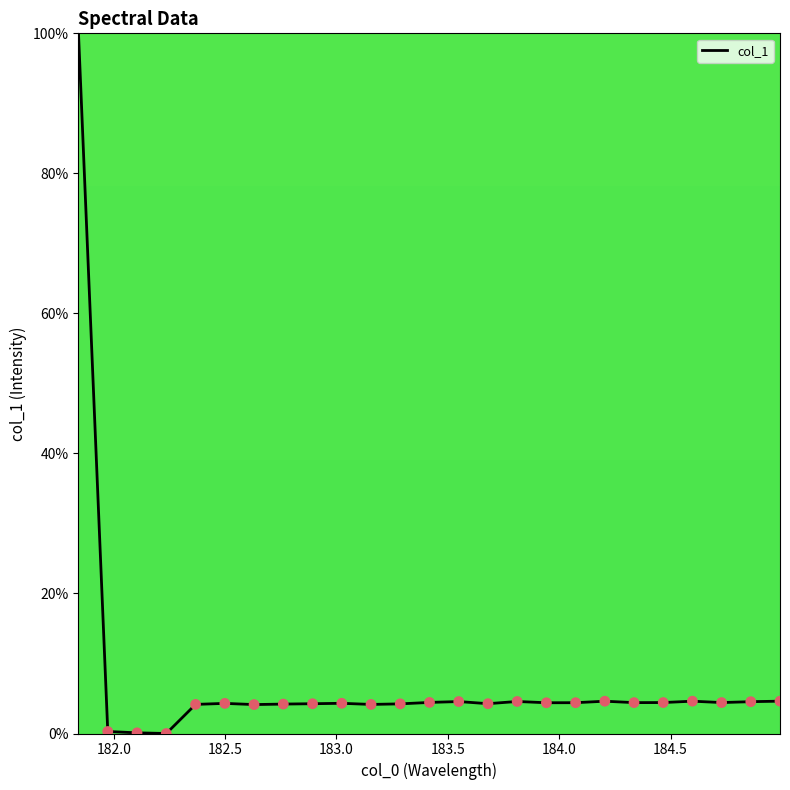

What is the difference between the maximum and minimum values?

100.0